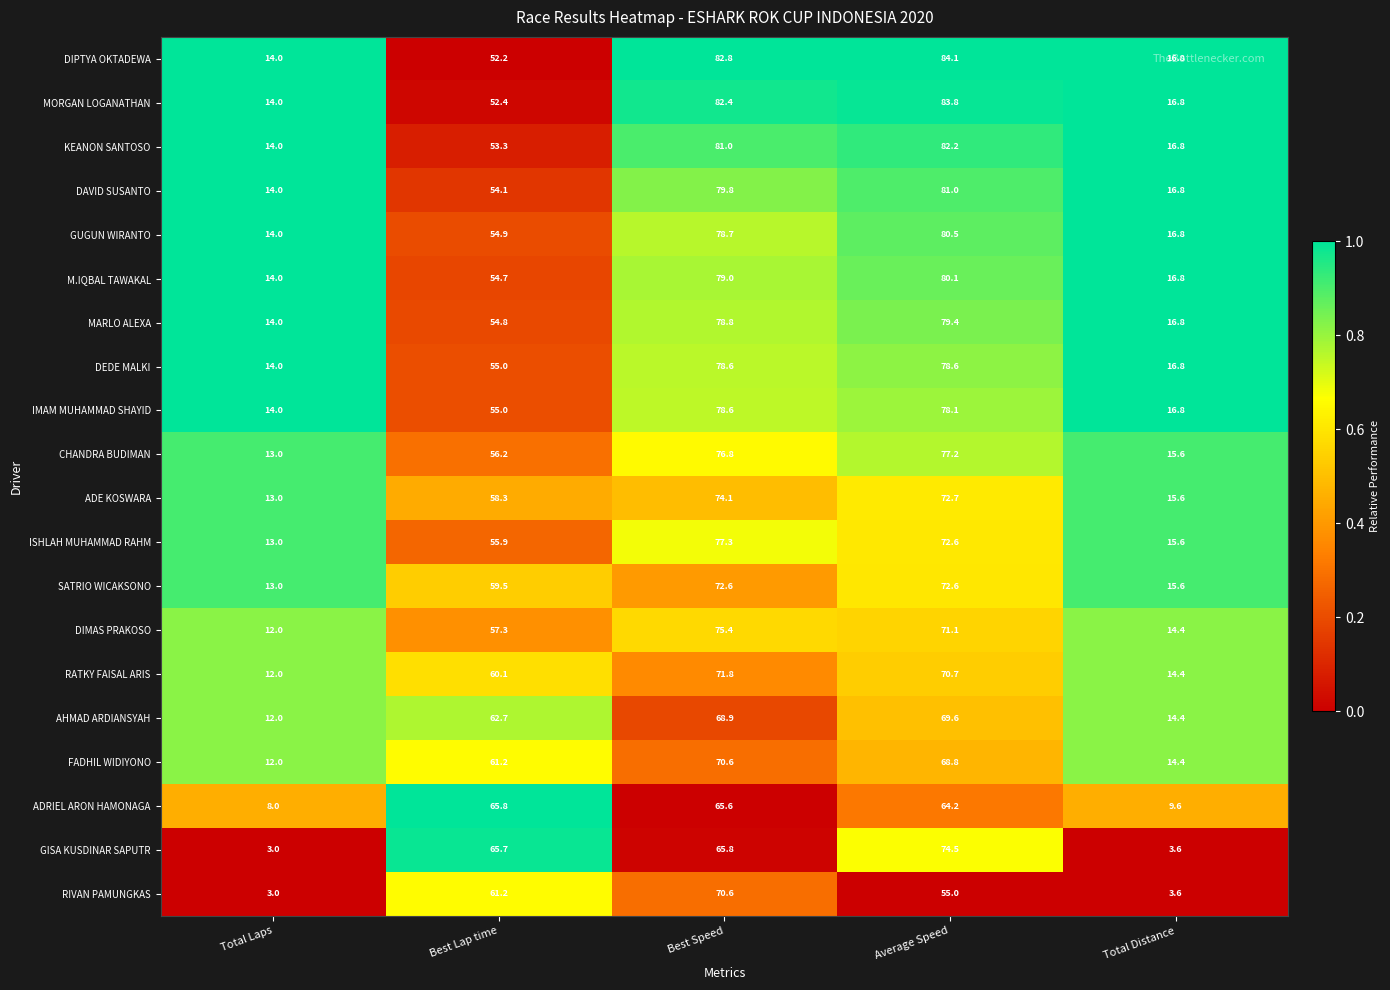

Rank the categories by MORGAN LOGANATHAN value from lowest to highest.

Total Laps, Total Distance, Best Lap time, Best Speed, Average Speed